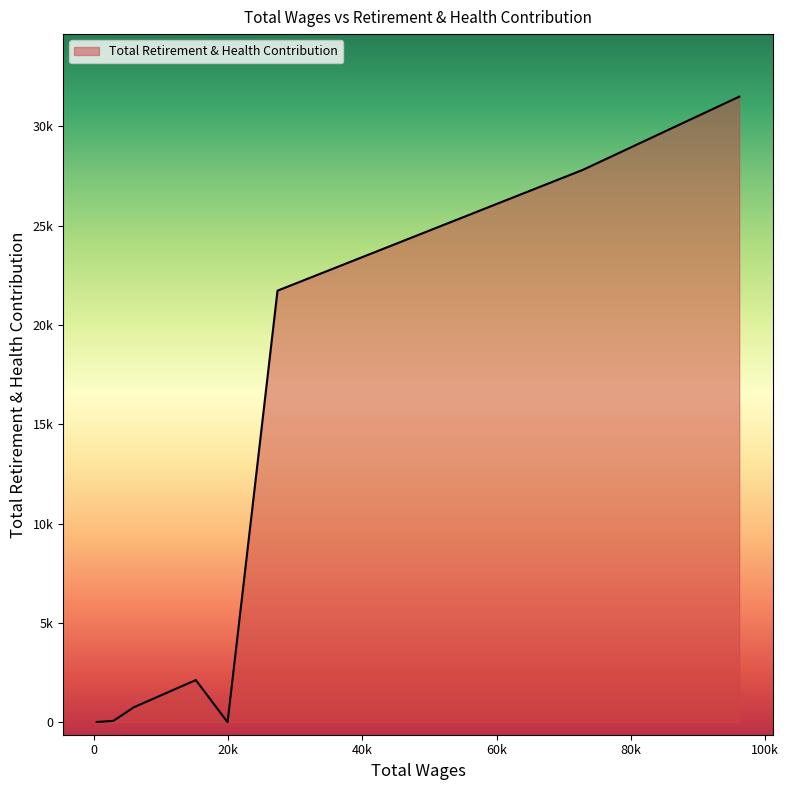

Does the chart have visible grid lines?

No